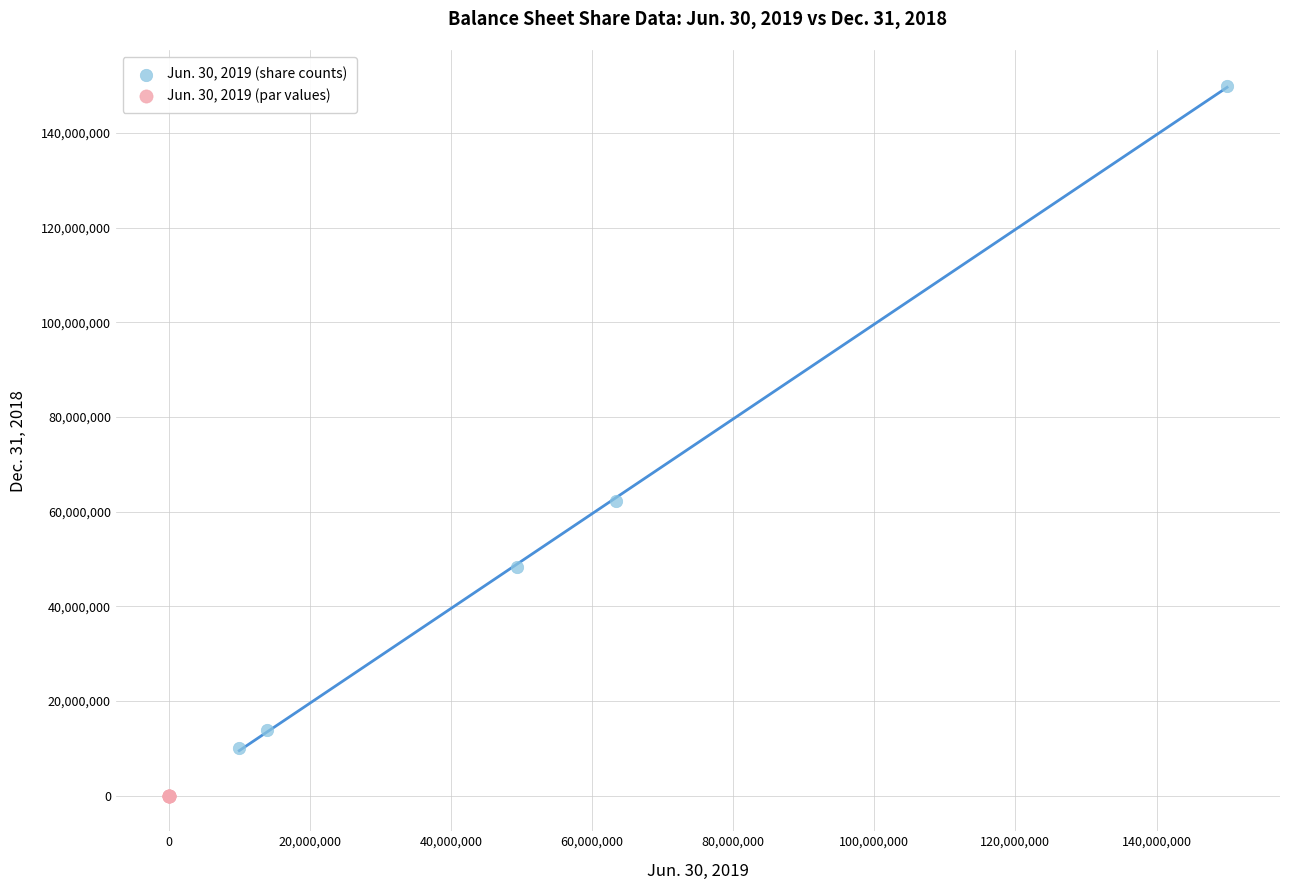

Which series reaches the maximum Y coordinate?

Jun. 30, 2019 (share counts)